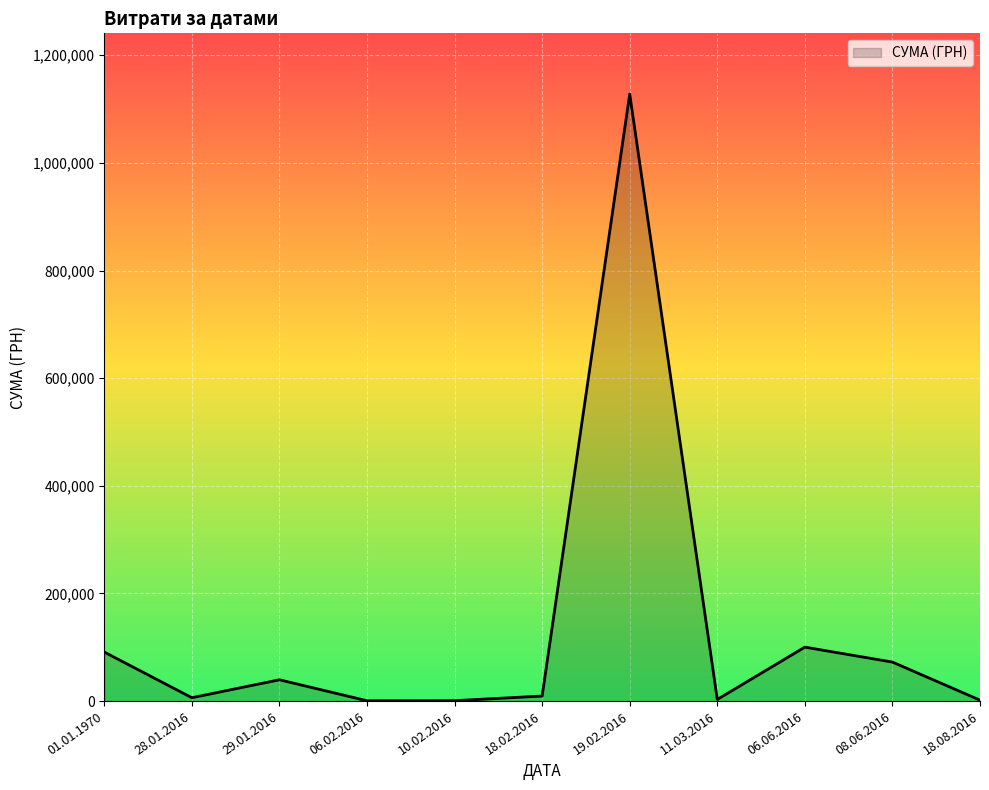

Is it true that the value at 18.08.2016 is 1726.7?

True